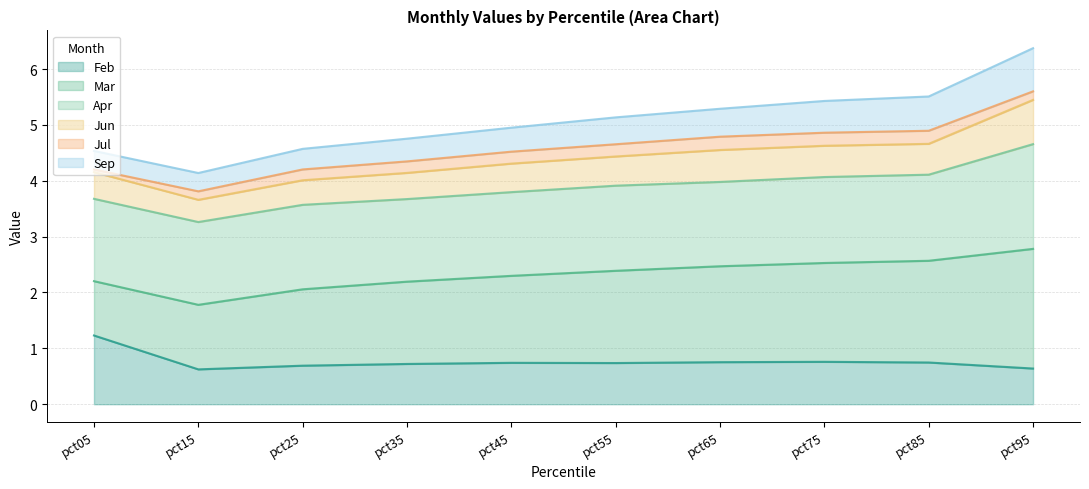

What is the difference between the Feb values at pct25 and pct65?

0.1